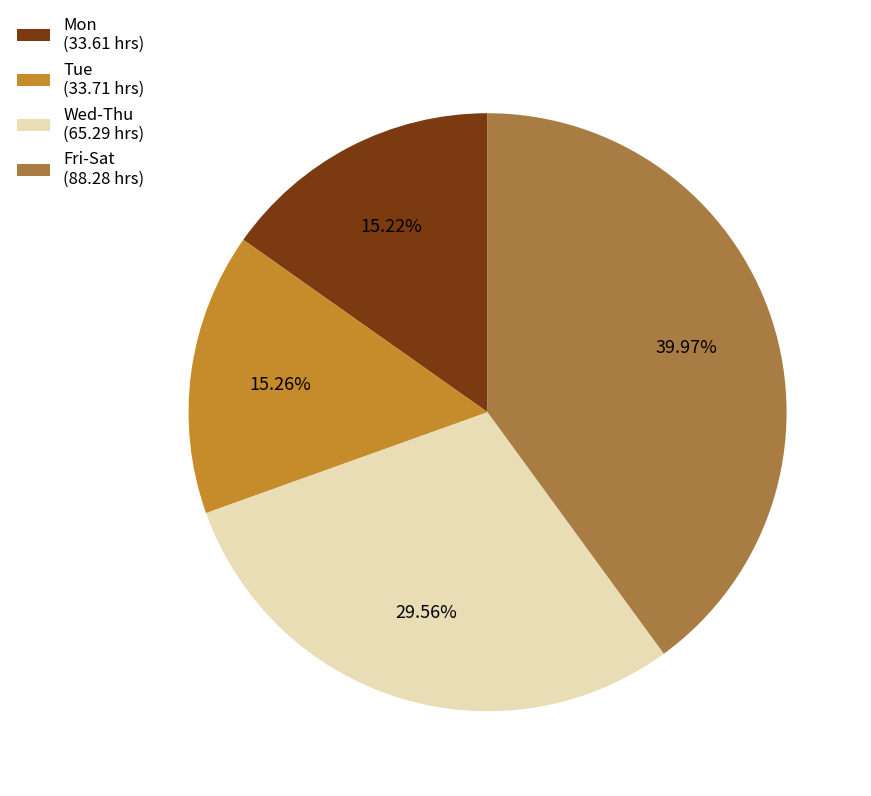

How many segments does this pie chart have?

4